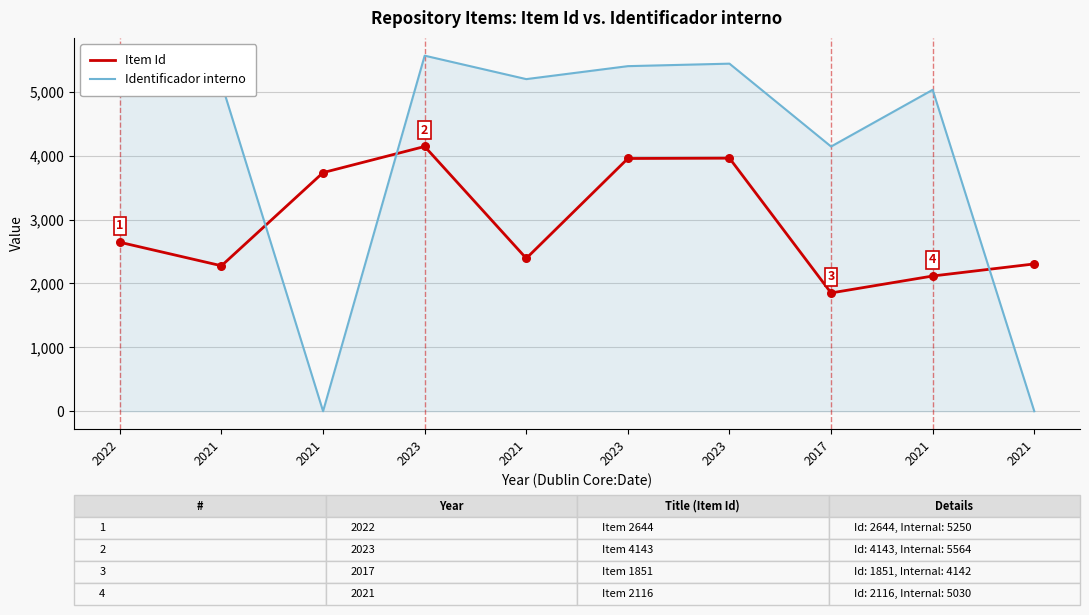

At which category is the sum across all series the highest?

2023